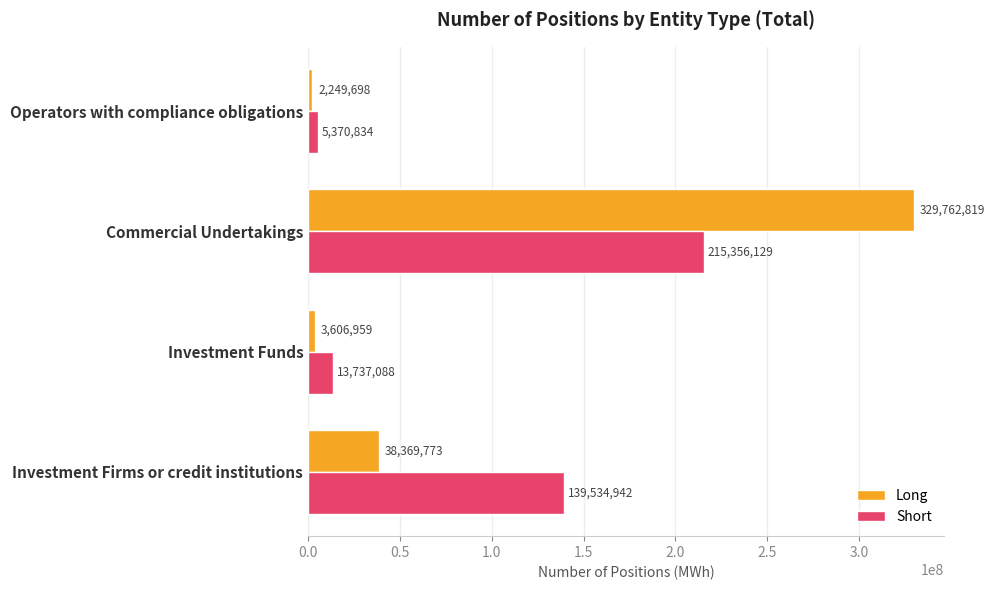

List the labels in order of Short value, smallest first.

Operators with compliance obligations, Investment Funds, Investment Firms or credit institutions, Commercial Undertakings